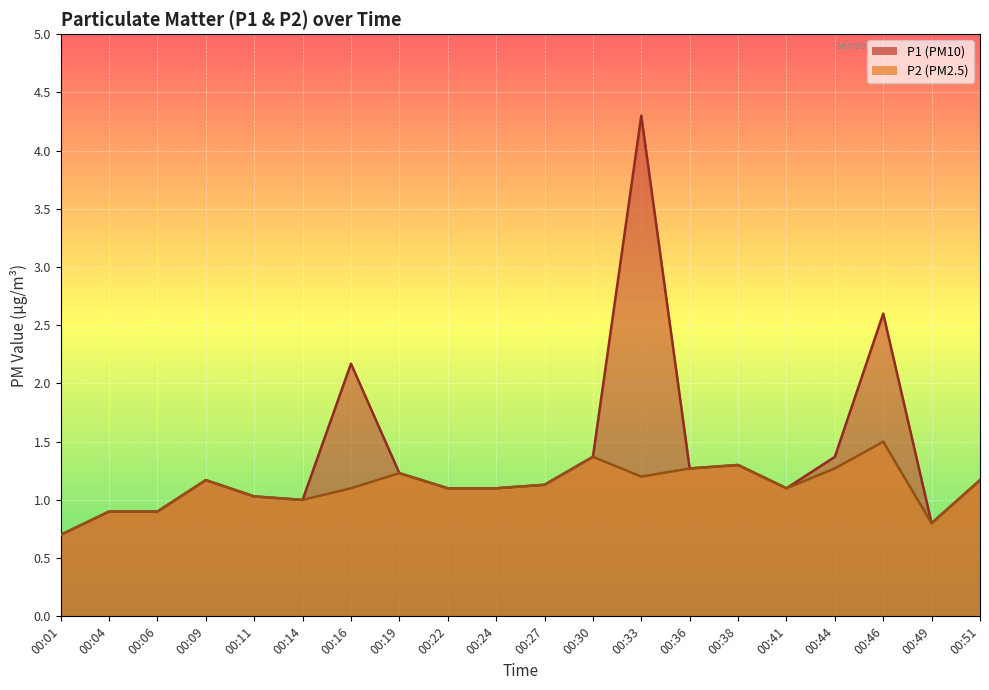

List the labels in order of P2 value, smallest first.

00:01, 00:49, 00:04, 00:06, 00:14, 00:11, 00:16, 00:22, 00:24, 00:41, 00:27, 00:09, 00:51, 00:33, 00:19, 00:36, 00:44, 00:38, 00:30, 00:46